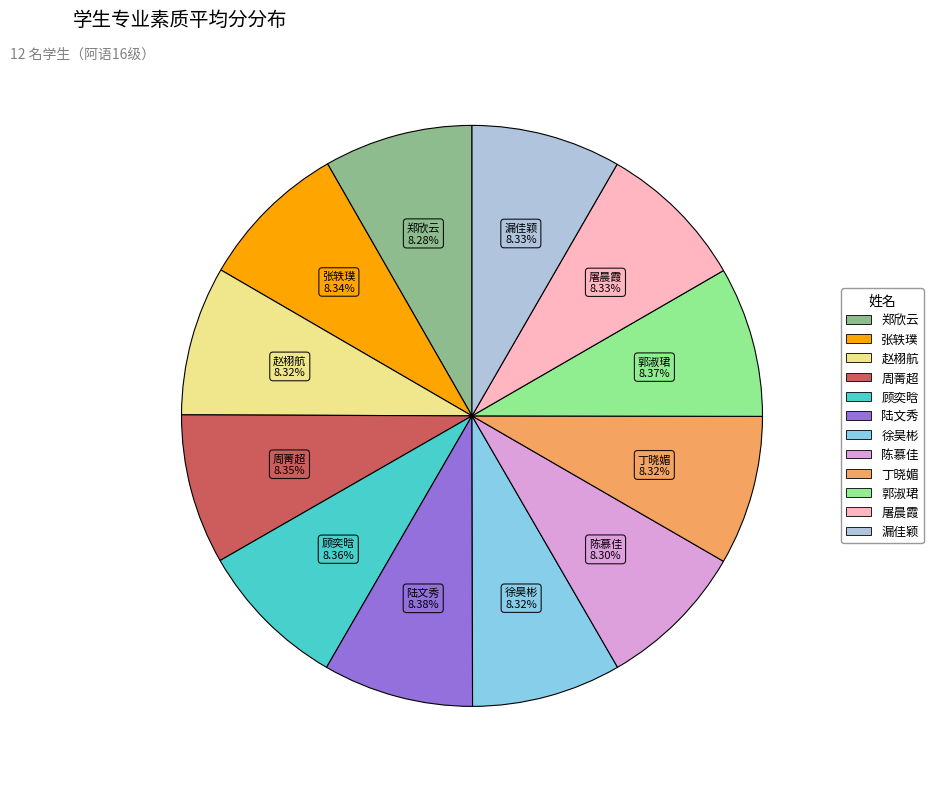

Is there a majority slice in this chart?

No